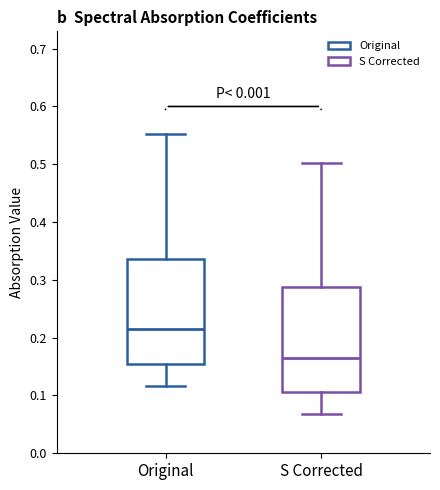

Reading left to right, transcribe this box plot: for each box, give where its median line is, the range the box spans, and where its two whiskers end, as read against the y-axis. The values are not printed on the chart, so give them approximately, as read against the axis.

Original: median 0.21, box 0.16 to 0.34, whiskers 0.12 to 0.55
S Corrected: median 0.17, box 0.11 to 0.29, whiskers 0.07 to 0.50